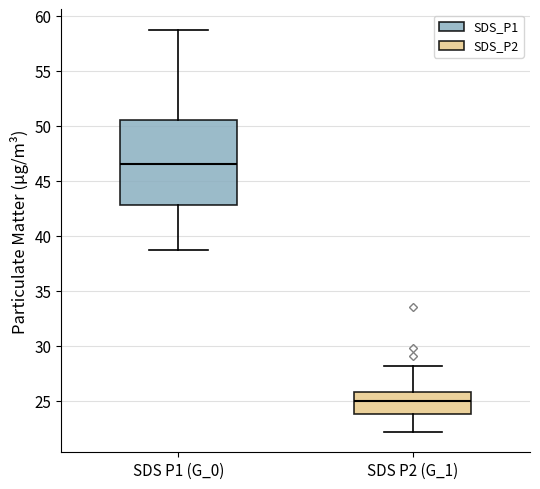

Reading left to right, transcribe this box plot: for each box, give where its median line is, the range the box spans, and where its two whiskers end, as read against the y-axis. The values are not printed on the chart, so give them approximately, as read against the axis.

SDS P1 (G_0): median 46.5, box 43.0 to 50.5, whiskers 39.0 to 59.0
SDS P2 (G_1): median 25.0, box 24.0 to 26.0, whiskers 22.0 to 28.0